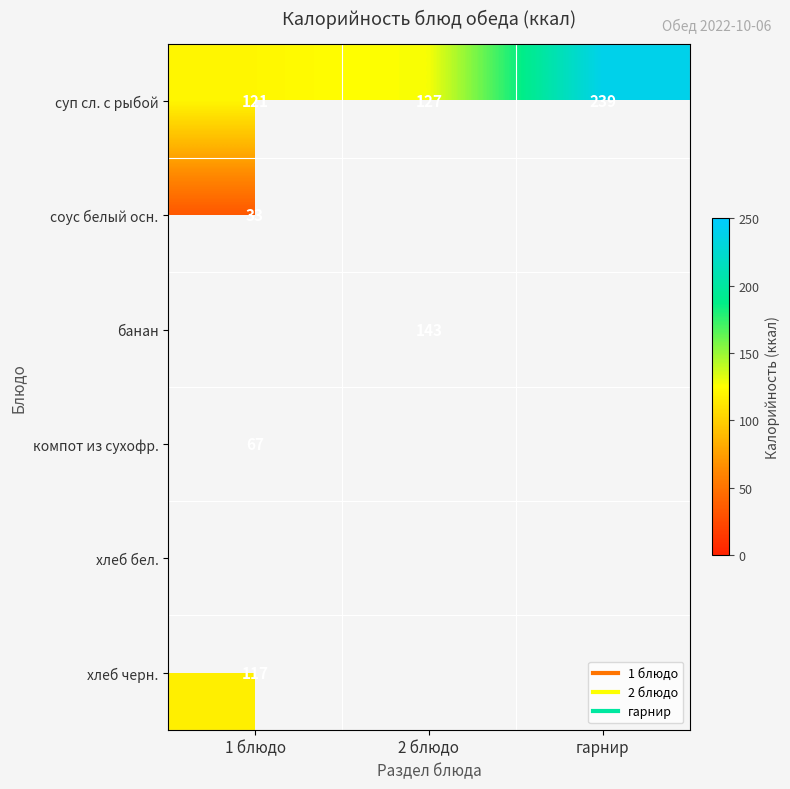

Which has a higher value, 2 блюдо or гарнир?

гарнир